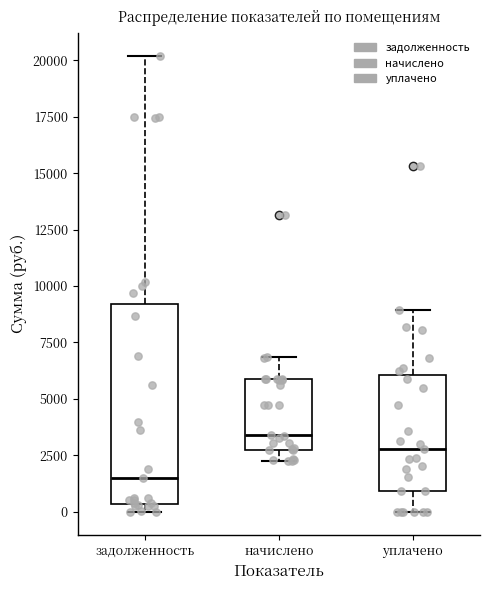

Reading left to right, transcribe this box plot: for each box, give where its median line is, the range the box spans, and where its two whiskers end, as read against the y-axis. The values are not printed on the chart, so give them approximately, as read against the axis.

задолженность: median 1500, box 500 to 9000, whiskers 0 to 20000
начислено: median 3500, box 3000 to 6000, whiskers 2500 to 7000
уплачено: median 3000, box 1000 to 6000, whiskers 0 to 9000